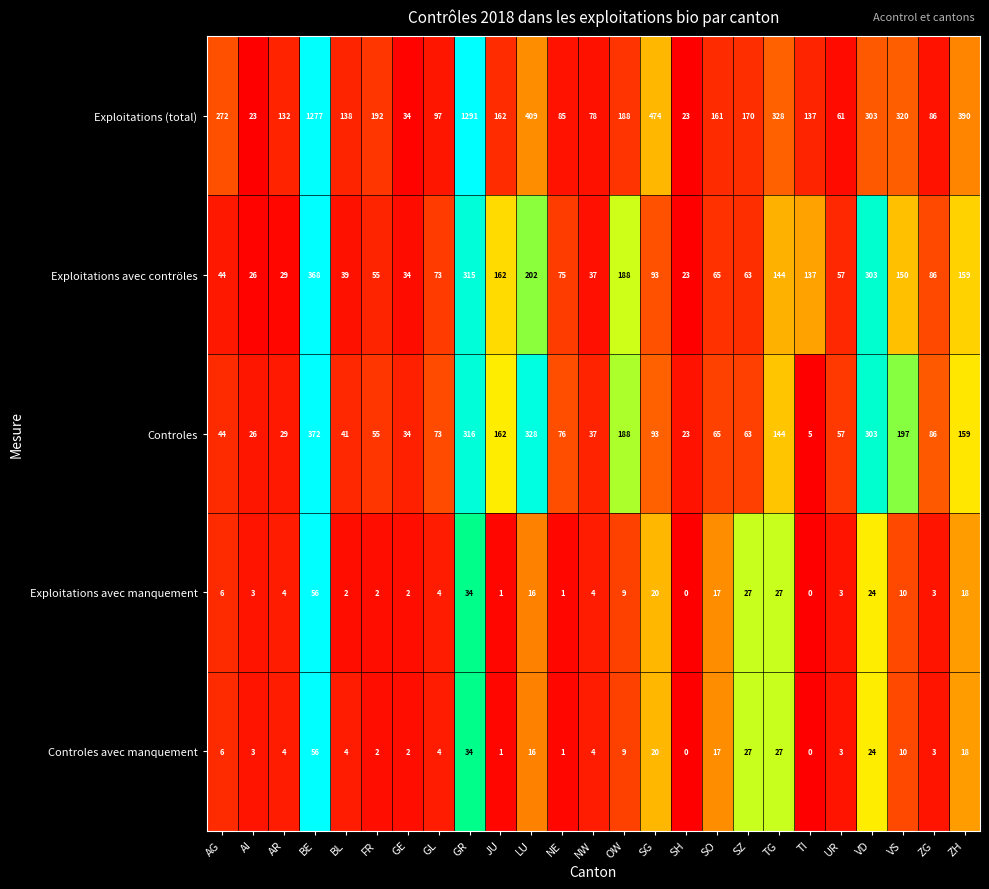

Rank the categories by Exploitations avec contröles value from highest to lowest.

BE, GR, VD, LU, OW, JU, ZH, VS, TG, TI, SG, ZG, NE, GL, SO, SZ, UR, FR, AG, BL, NW, GE, AR, AI, SH